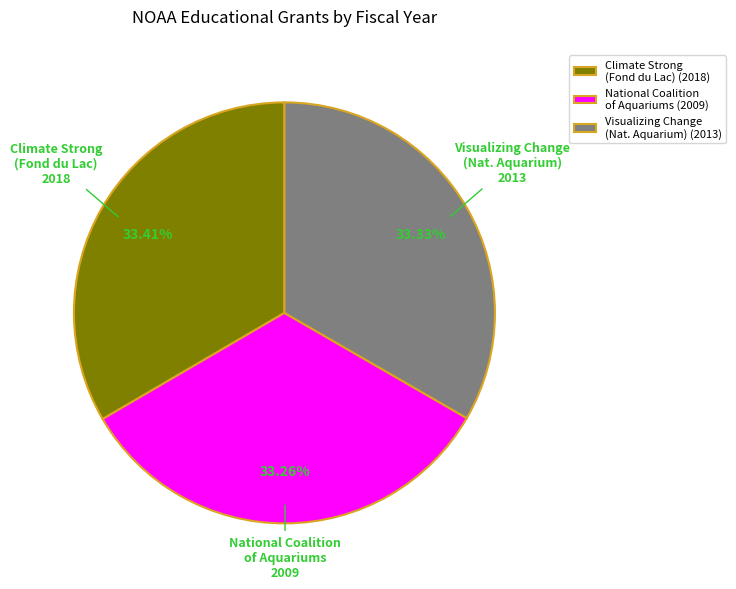

Is the sum of Visualizing Change (Nat. Aquarium) (2013) and Climate Strong (Fond du Lac) (2018) greater than half?

Yes